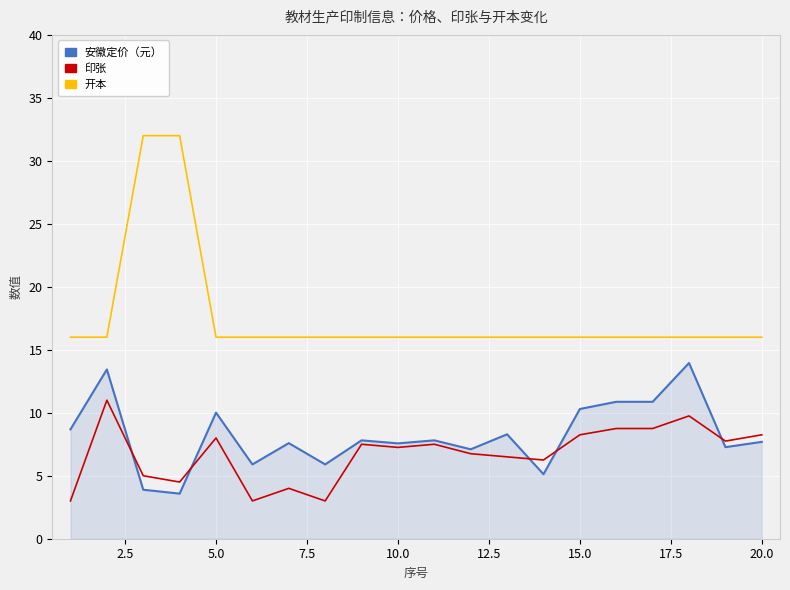

True or false: 开本 and 安徽定价（元） cross at least once.

False